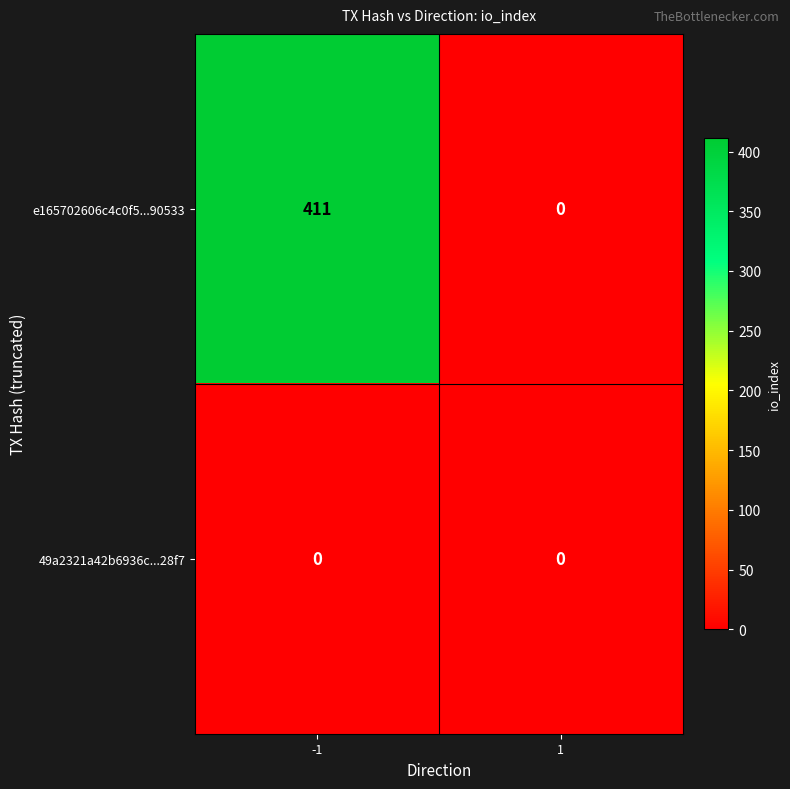

What is the average value of the e165702606c4c0f5...90533 series?

206